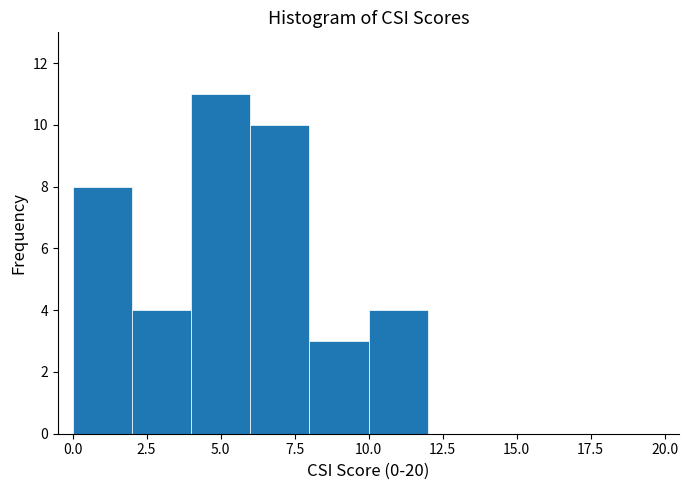

Over which range of the x-axis is the bar tallest?

4 to 6